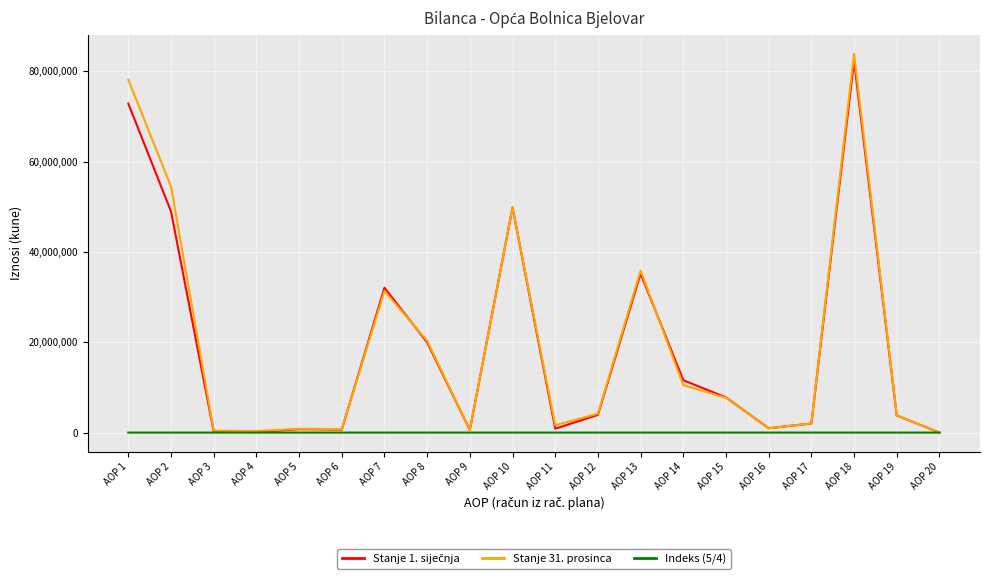

Between AOP 12 and AOP 13, which series saw the biggest shift?

Stanje 31. prosinca